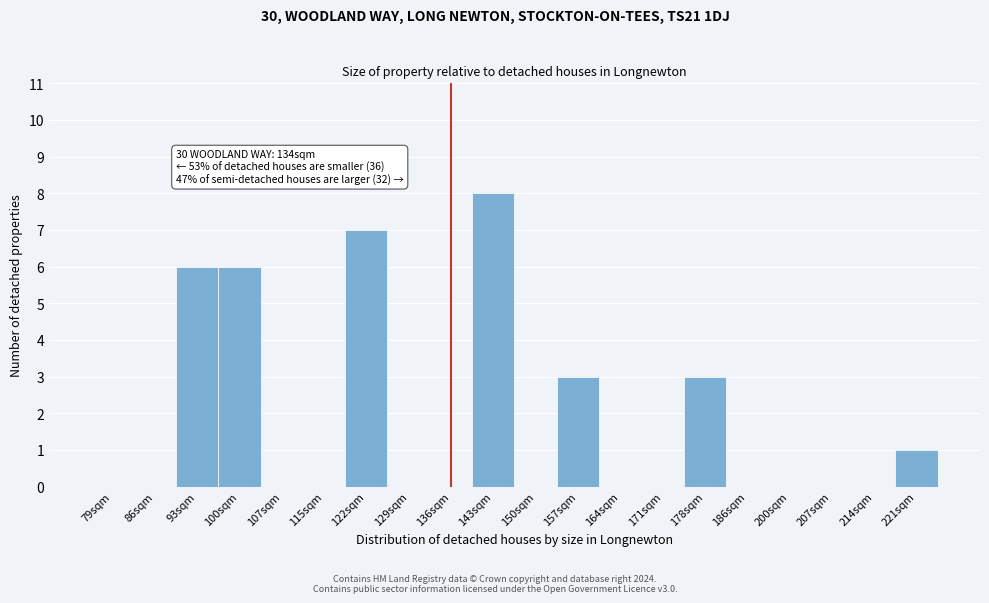

Reading left to right, extract all data points from this chart.

79sqm=0	86sqm=0	93sqm=6	100sqm=6	107sqm=0	115sqm=0	122sqm=7	129sqm=0	136sqm=0	143sqm=8	150sqm=0	157sqm=3	164sqm=0	171sqm=0	178sqm=3	186sqm=0	200sqm=0	207sqm=0	214sqm=0	221sqm=1